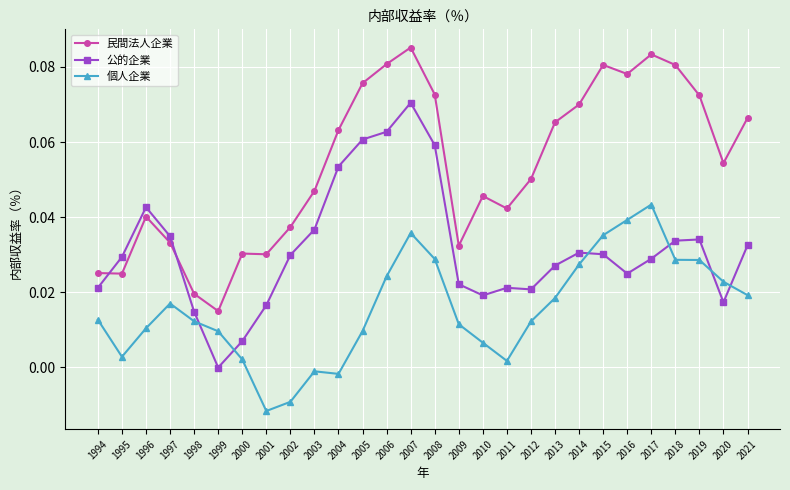

Which category has the highest value across all series?

2007